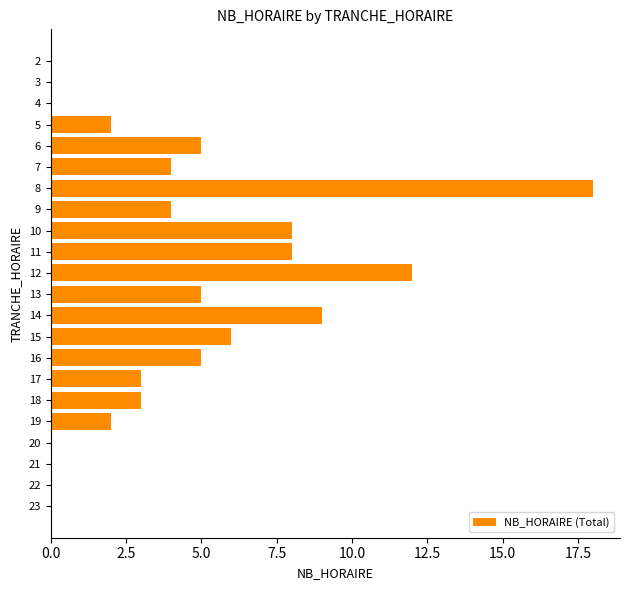

What is the change in value from 3 to 18?

+3